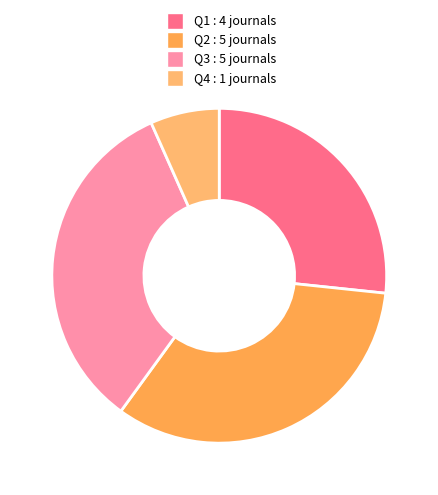

What portion of the pie excludes Q1?

73.3%